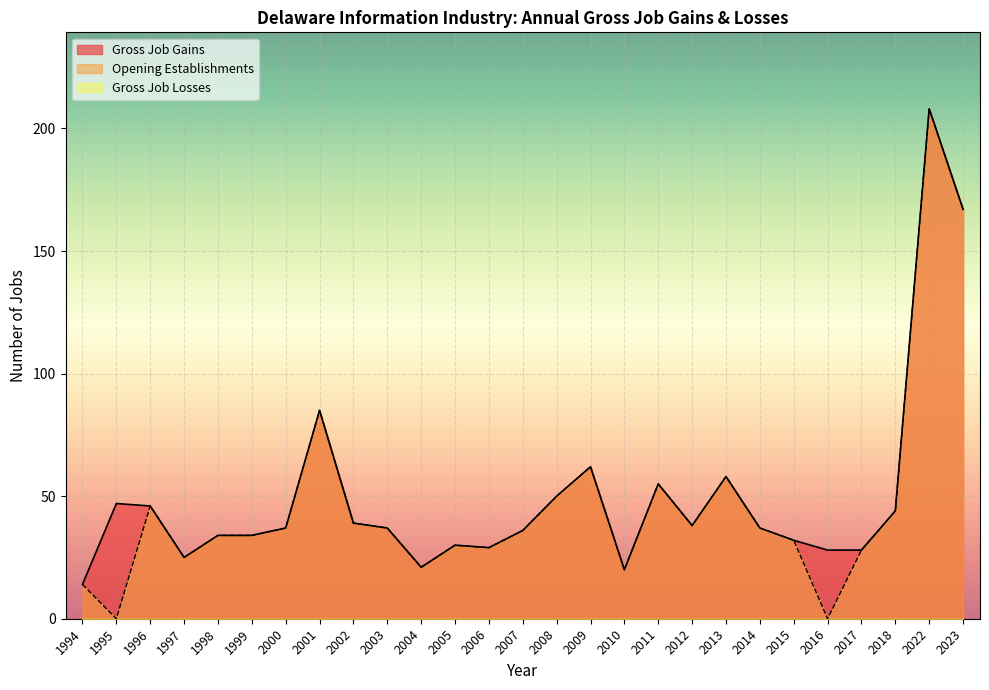

At which category is the sum across all series the highest?

2022